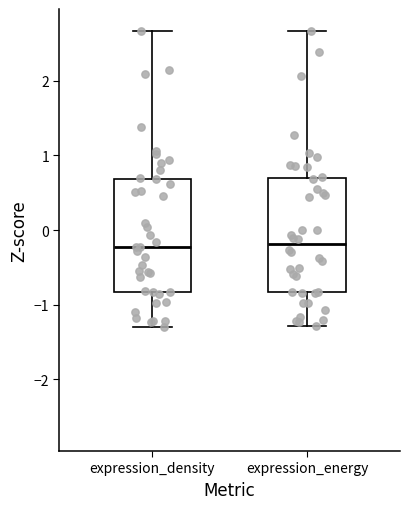

Reading left to right, read every box against the y-axis: the position of its median line, the range the box covers, and the ends of its whiskers. The values are not printed on the chart, so give them approximately, as read against the axis.

expression_density: median -0.2, box -0.8 to 0.7, whiskers -1.3 to 2.7
expression_energy: median -0.2, box -0.8 to 0.7, whiskers -1.3 to 2.7